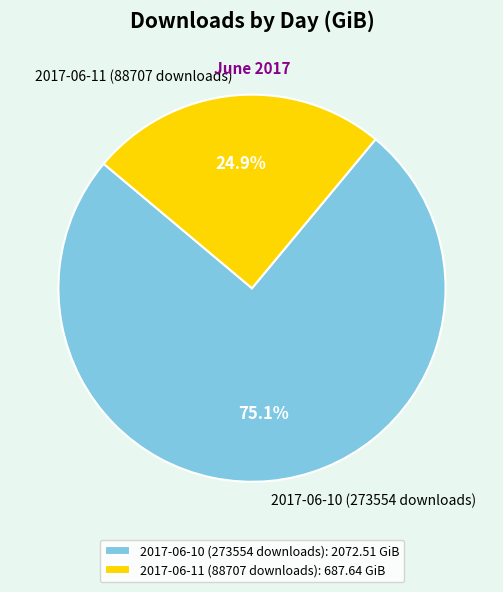

The 2017-06-11 (88707 downloads) slice represents 18% of the pie. True or false?

False